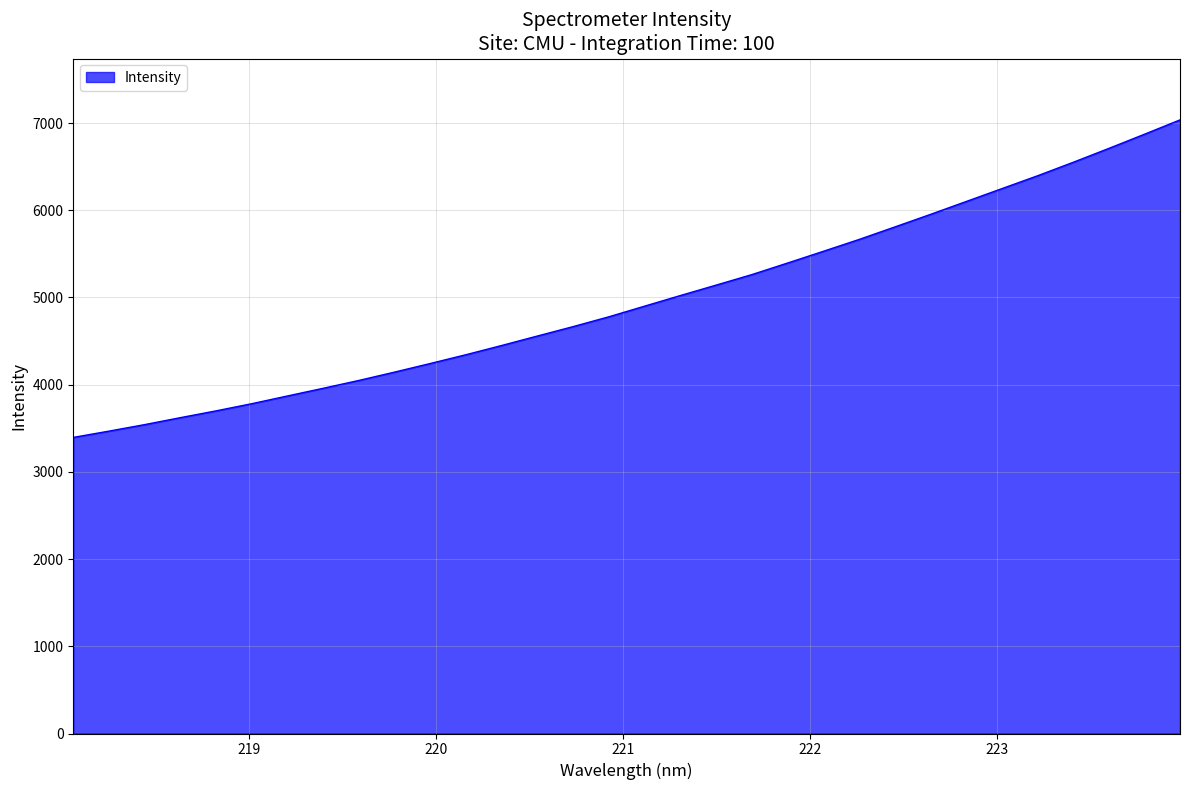

True or false: the data has more than 1 interior local peaks.

False